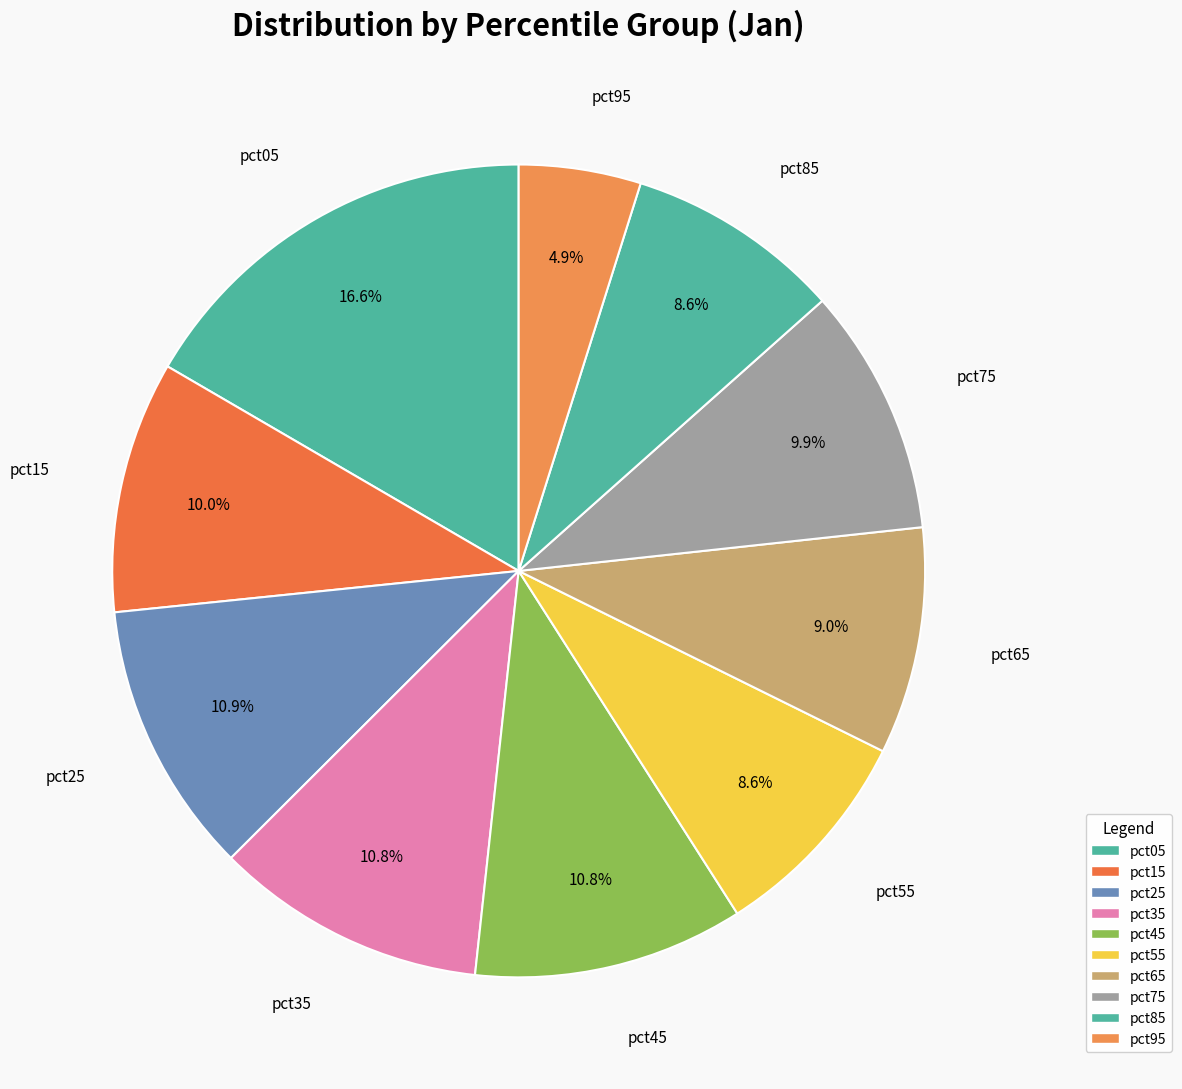

Does pct95 represent more than half of the total?

No